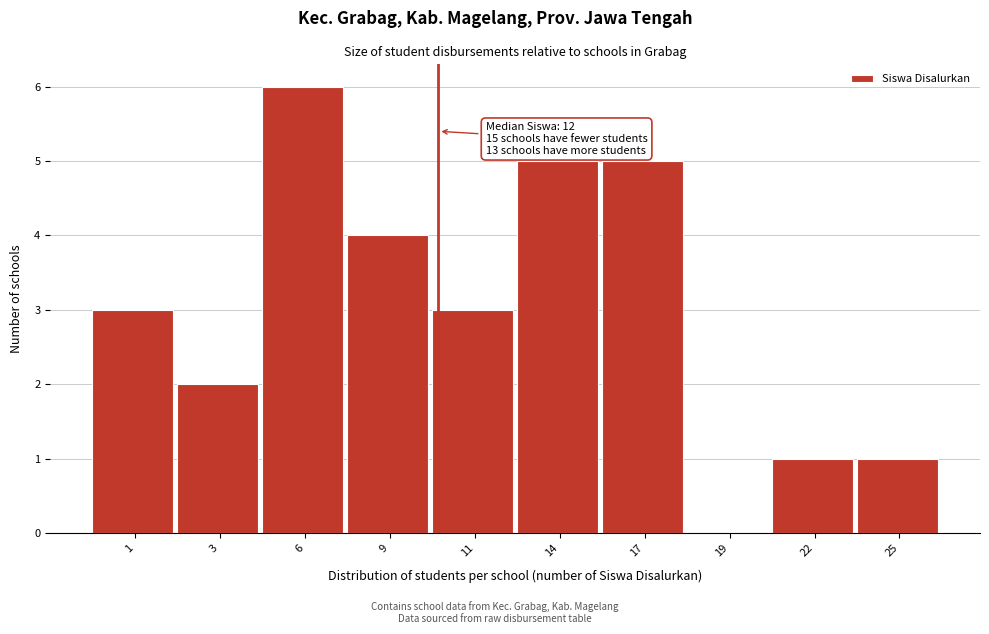

Reading left to right, transcribe all the data shown in this chart.

1=3	3=2	6=6	9=4	11=3	14=5	17=5	19=0	22=1	25=1